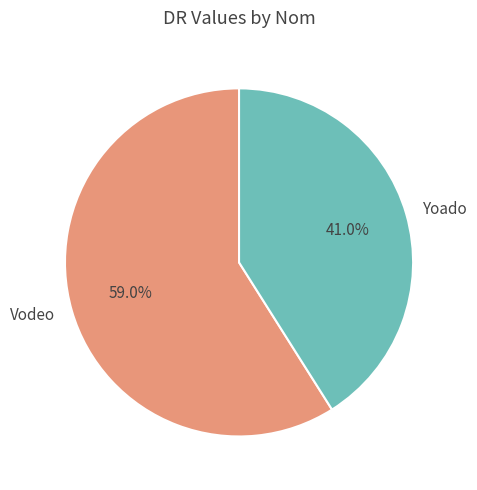

Is there any slice that represents more than half of the pie?

Yes